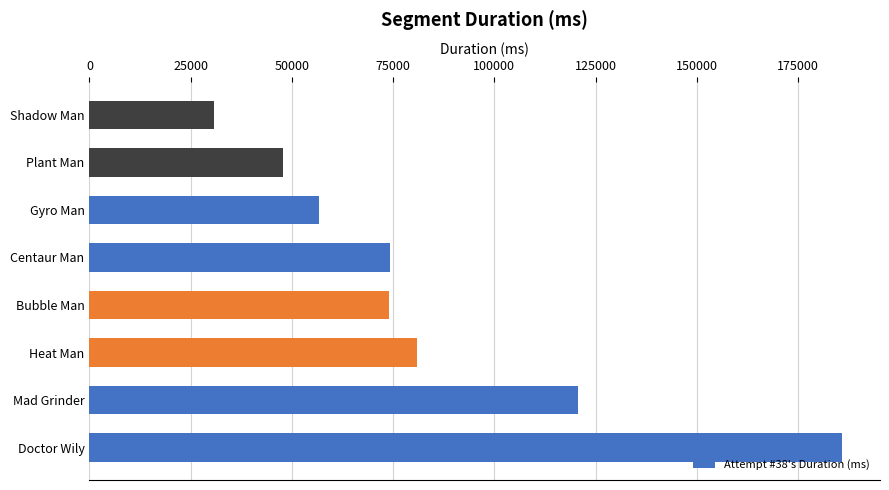

What is the smallest value displayed?

30759